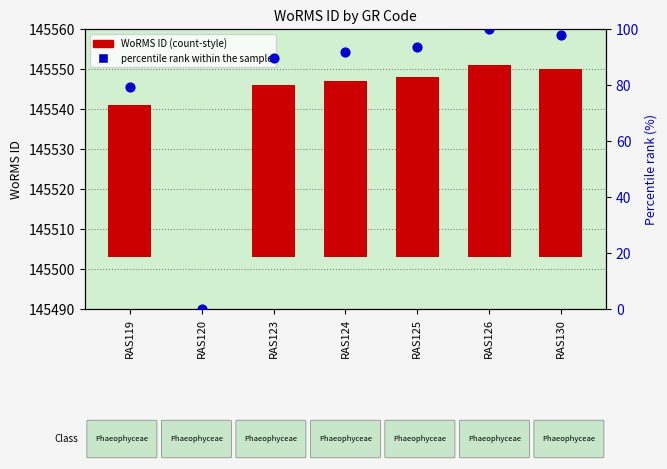

Which series has the largest Y range (max minus min)?

percentile rank within the sample